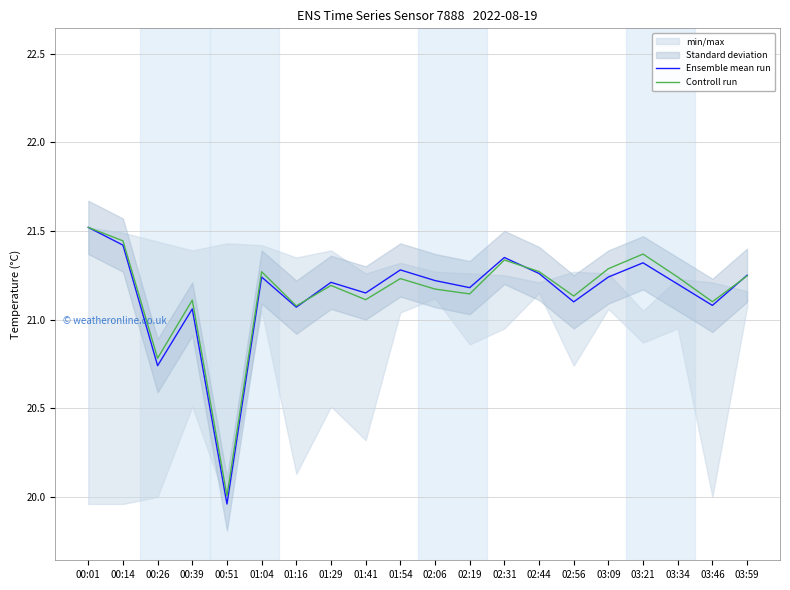

How many intersections are there between Controll run and Ensemble mean run?

3